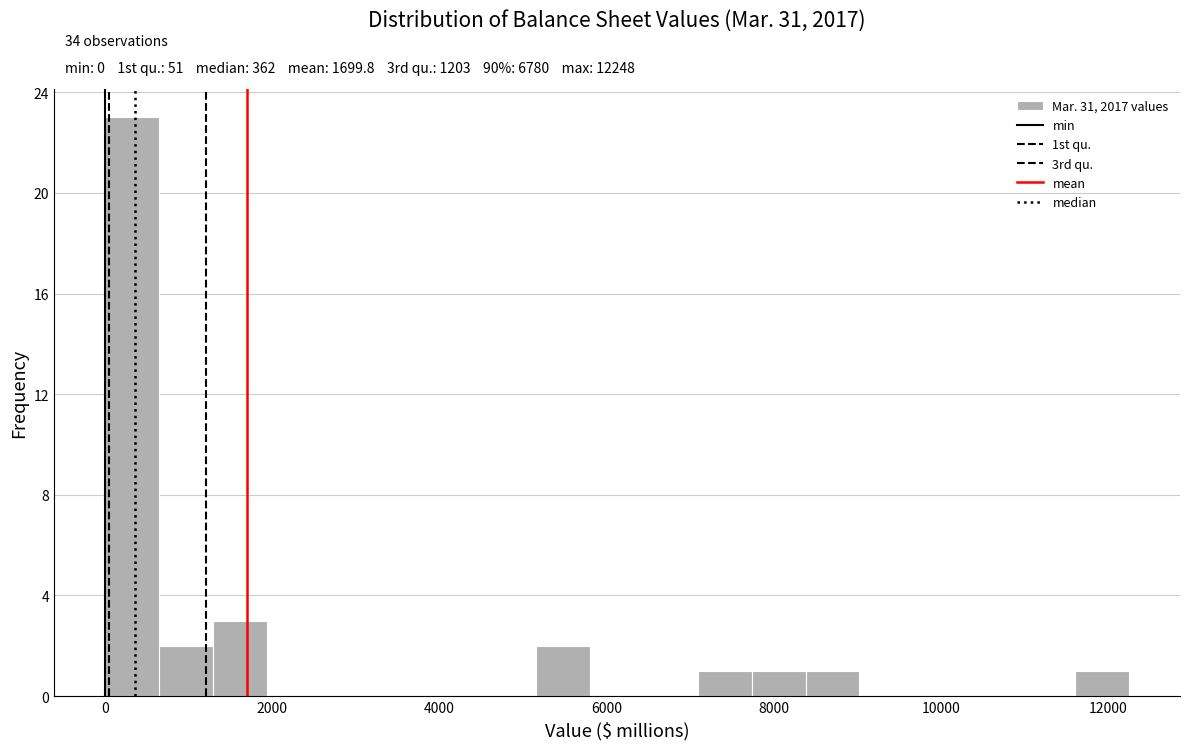

Around what value on the x-axis is the tallest bar? Give the approximate position of its centre, as read against the axis.

400